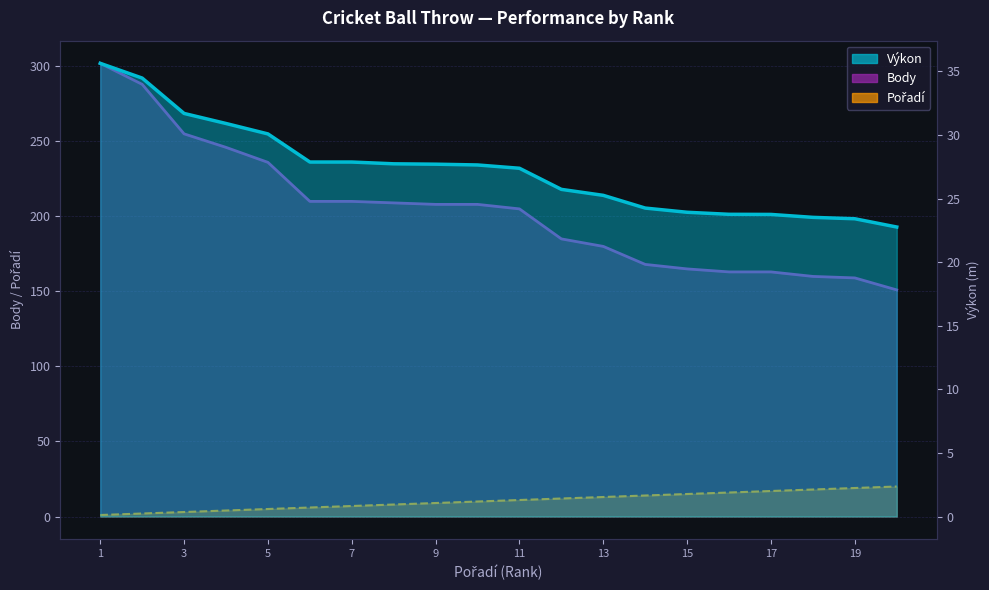

What is the difference between the Výkon values at 19 and 6?

4.5